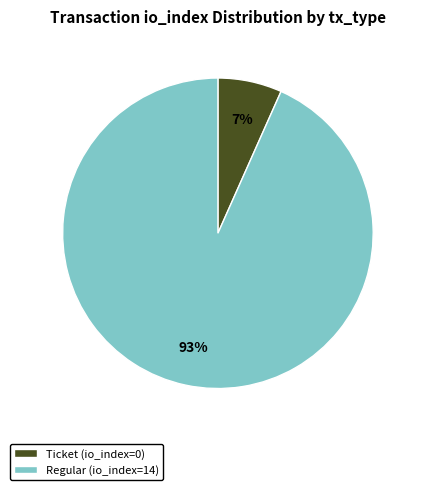

To the nearest percent, what is the average slice percentage?

50%